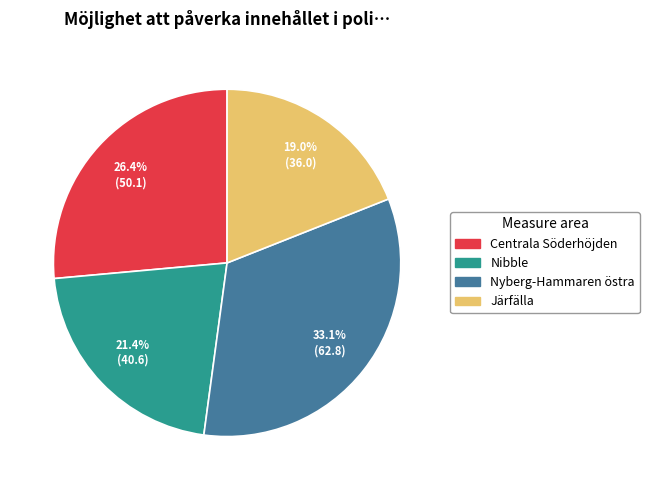

Rank the categories by value from lowest to highest.

Järfälla, Nibble, Centrala Söderhöjden, Nyberg-Hammaren östra